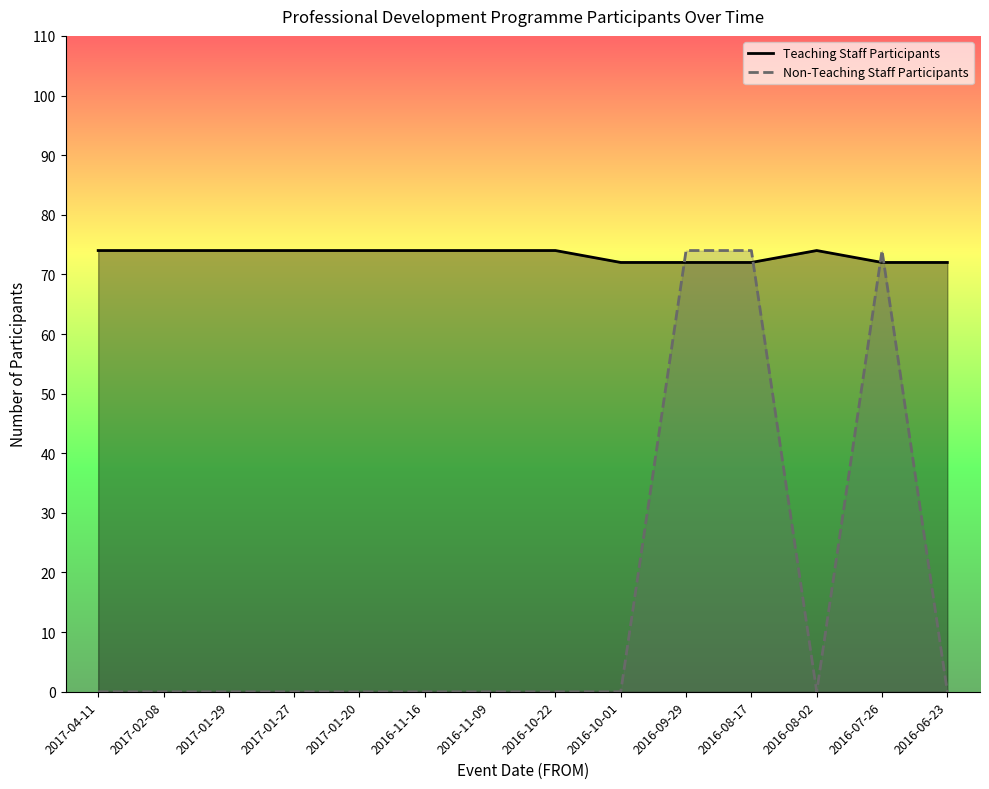

Which label corresponds to the smallest value in the chart?

2017-04-11